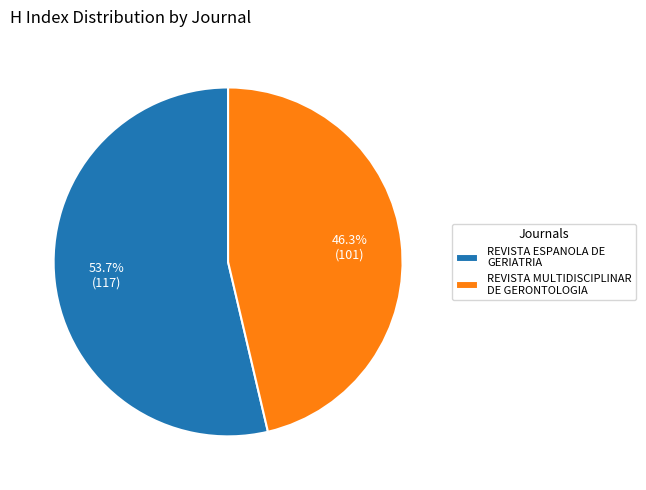

To the nearest percent, what is the difference between the largest and smallest slice percentages?

7%